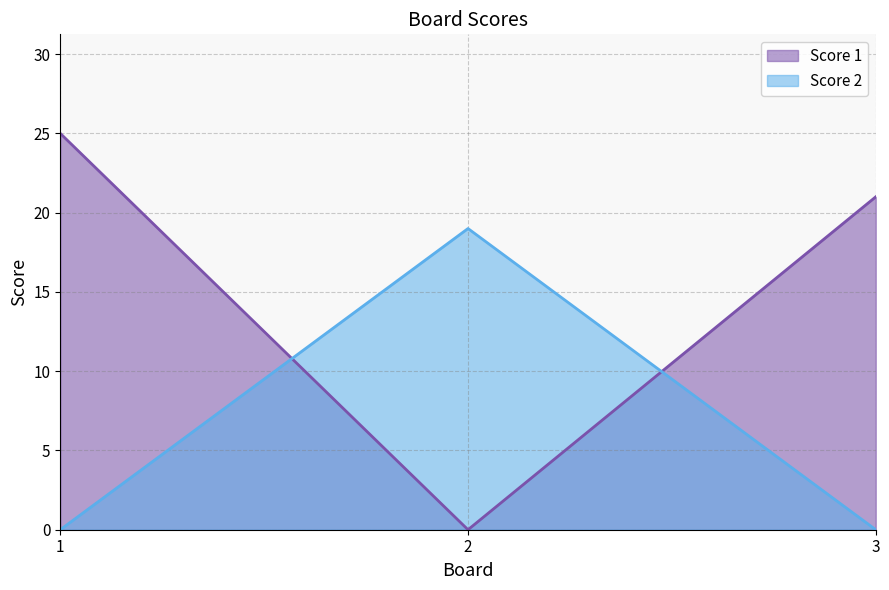

How many values in the Score 1 series are below 21?

1